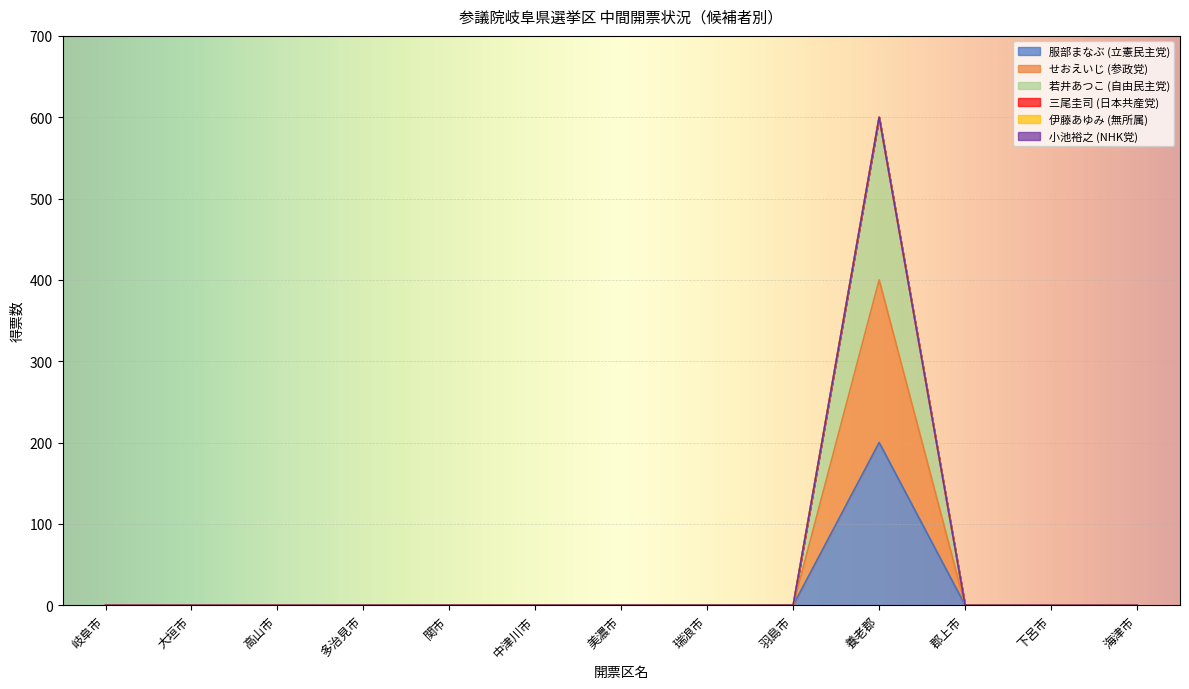

True or false: 服部まなぶ (立憲民主党) and せおえいじ (参政党) cross at least once.

False